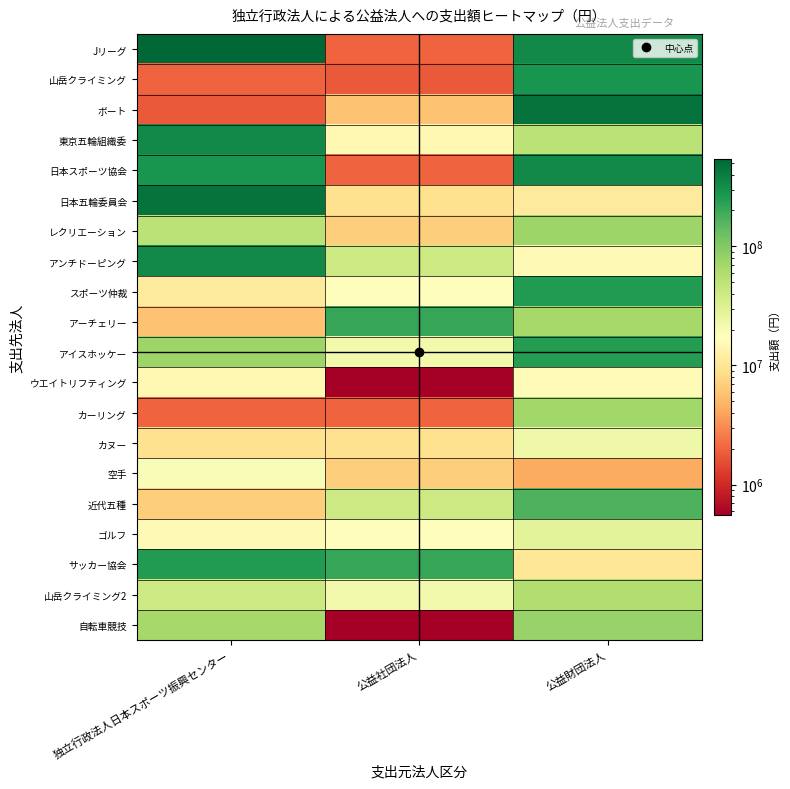

Reading left to right, what are all the values shown in this chart?

Jリーグ: 独立行政法人日本スポーツ振興センター=545000000	公益社団法人=2000000	公益財団法人=326987000
山岳クライミング: 独立行政法人日本スポーツ振興センター=2000000	公益社団法人=1800000	公益財団法人=284671000
ボート: 独立行政法人日本スポーツ振興センター=1800000	公益社団法人=5885000	公益財団法人=453232000
東京五輪組織委: 独立行政法人日本スポーツ振興センター=326987000	公益社団法人=15053000	公益財団法人=51917000
日本スポーツ協会: 独立行政法人日本スポーツ振興センター=284671000	公益社団法人=2002000	公益財団法人=332981000
日本五輪委員会: 独立行政法人日本スポーツ振興センター=453232000	公益社団法人=9290000	公益財団法人=11049000
レクリエーション: 独立行政法人日本スポーツ振興センター=51917000	公益社団法人=6905000	公益財団法人=74367000
アンチドーピング: 独立行政法人日本スポーツ振興センター=332981000	公益社団法人=40273000	公益財団法人=15446000
スポーツ仲裁: 独立行政法人日本スポーツ振興センター=11049000	公益社団法人=16557000	公益財団法人=250308000
アーチェリー: 独立行政法人日本スポーツ振興センター=5885000	公益社団法人=208343000	公益財団法人=67426000
アイスホッケー: 独立行政法人日本スポーツ振興センター=74367000	公益社団法人=21838000	公益財団法人=245337000
ウエイトリフティング: 独立行政法人日本スポーツ振興センター=15053000	公益社団法人=551000	公益財団法人=15659000
カーリング: 独立行政法人日本スポーツ振興センター=2002000	公益社団法人=2002000	公益財団法人=71064000
カヌー: 独立行政法人日本スポーツ振興センター=9290000	公益社団法人=9290000	公益財団法人=23170000
空手: 独立行政法人日本スポーツ振興センター=19049000	公益社団法人=6905000	公益財団法人=4337000
近代五種: 独立行政法人日本スポーツ振興センター=6905000	公益社団法人=40273000	公益財団法人=168574000
ゴルフ: 独立行政法人日本スポーツ振興センター=15446000	公益社団法人=16557000	公益財団法人=28775000
サッカー協会: 独立行政法人日本スポーツ振興センター=250308000	公益社団法人=208343000	公益財団法人=10225000
山岳クライミング2: 独立行政法人日本スポーツ振興センター=40273000	公益社団法人=21838000	公益財団法人=58299000
自転車競技: 独立行政法人日本スポーツ振興センター=67426000	公益社団法人=551000	公益財団法人=78958000